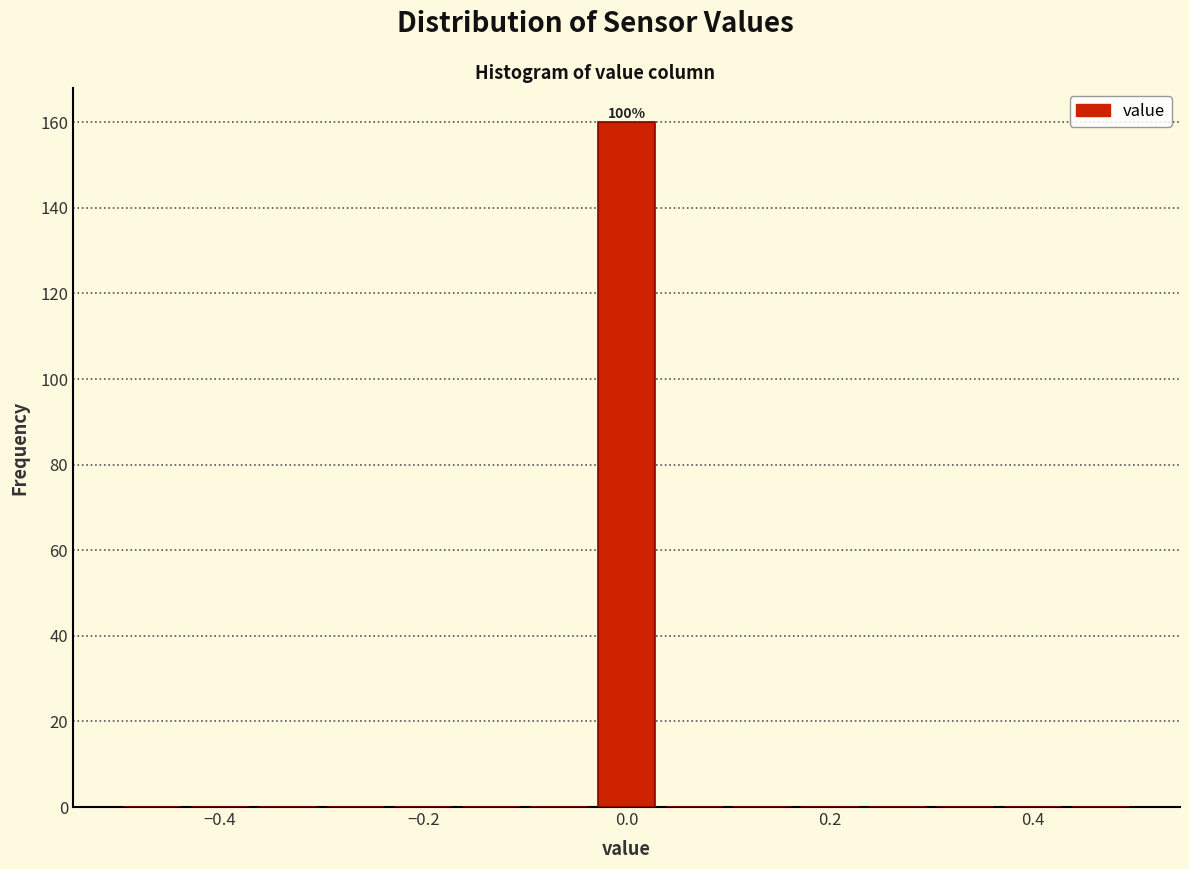

Around what value on the x-axis is the tallest bar? Give the approximate position of its centre, as read against the axis.

0.00